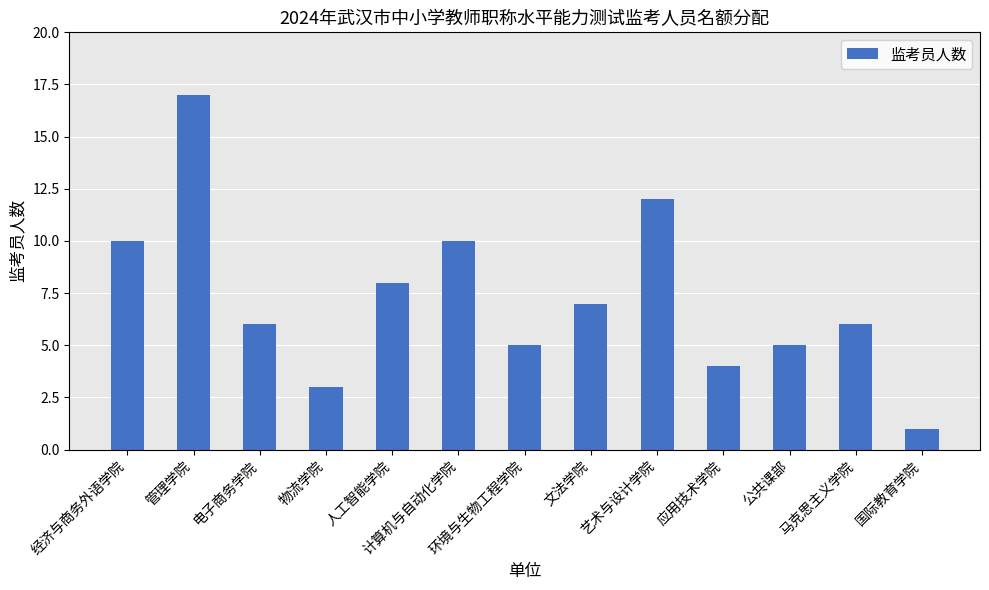

Which has a higher value, 人工智能学院 or 艺术与设计学院?

艺术与设计学院